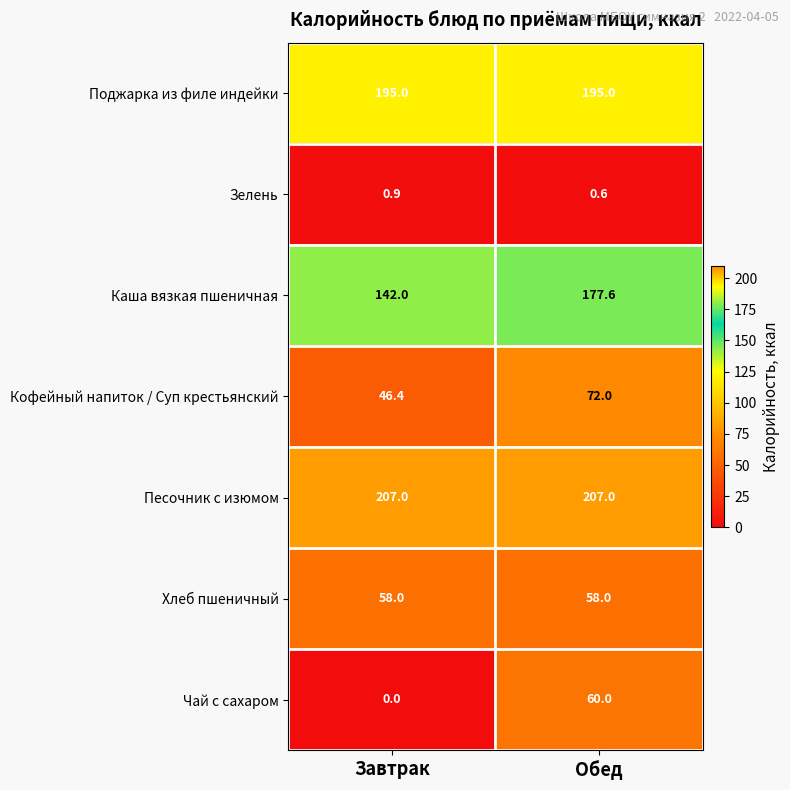

Reading left to right, transcribe all the data shown in this chart.

Поджарка из филе индейки: Завтрак=195.0	Обед=195.0
Зелень: Завтрак=0.9	Обед=0.6
Каша вязкая пшеничная: Завтрак=142.0	Обед=177.6
Кофейный напиток / Суп крестьянский: Завтрак=46.4	Обед=72.0
Песочник с изюмом: Завтрак=207.0	Обед=207.0
Хлеб пшеничный: Завтрак=58.0	Обед=58.0
Чай с сахаром: Завтрак=0.0	Обед=60.0